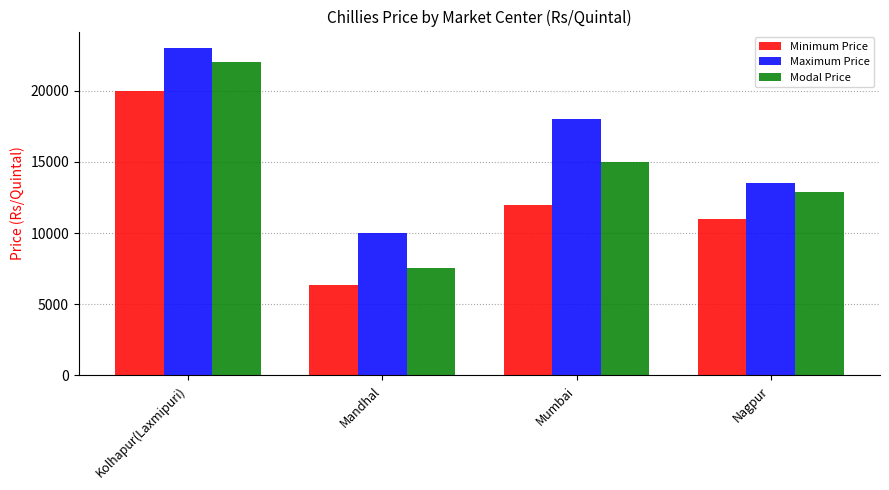

What is the label of the 4th bar from the left?

Nagpur